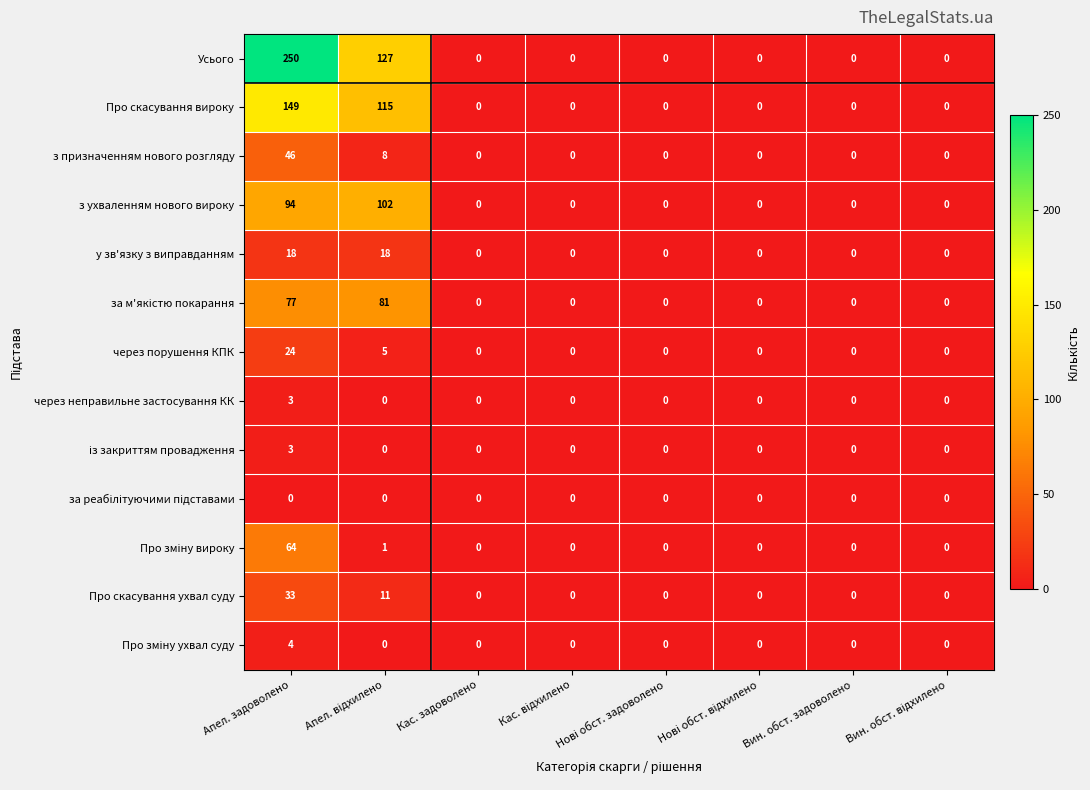

What is the maximum value shown in the chart?

250